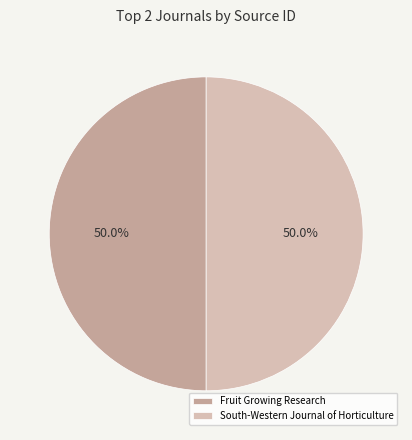

What portion of the pie excludes Fruit Growing Research?

50.0%